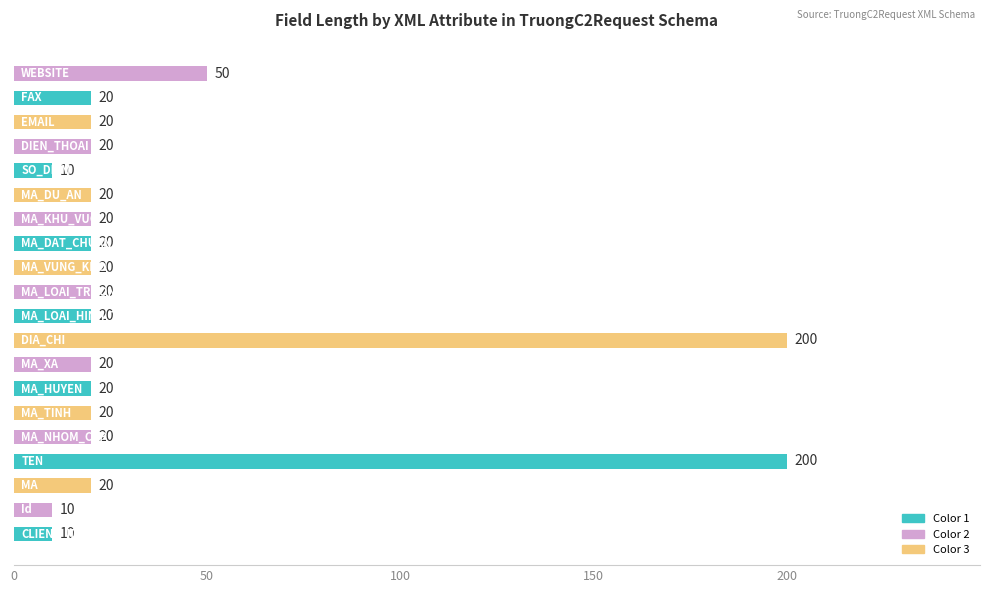

Count the number of categories in the chart.

20